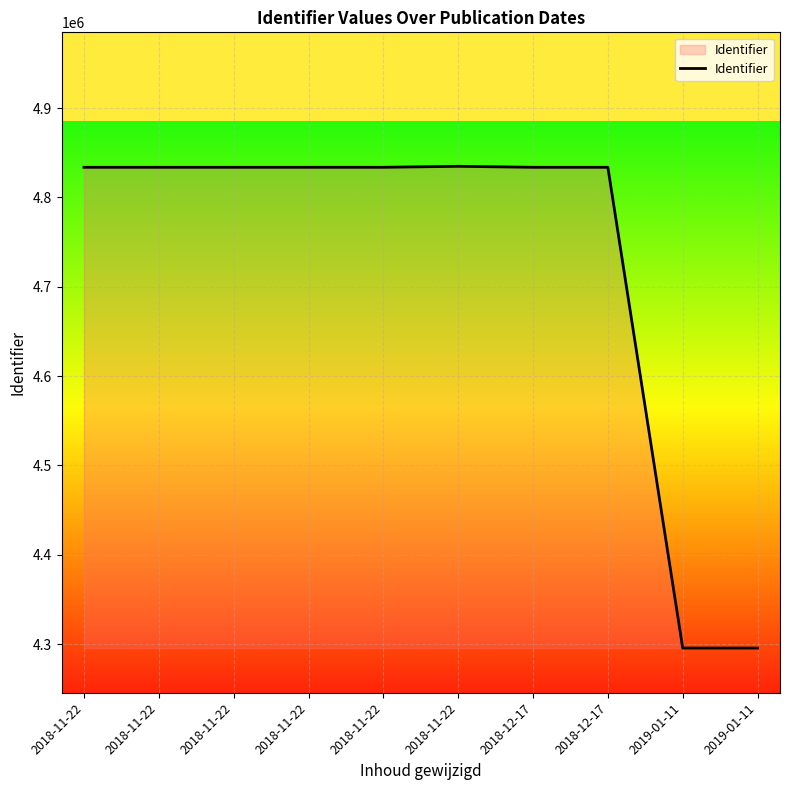

List the labels in order of value, largest first.

2018-11-22, 2018-11-22, 2018-11-22, 2018-12-17, 2018-12-17, 2018-11-22, 2018-11-22, 2018-11-22, 2019-01-11, 2019-01-11